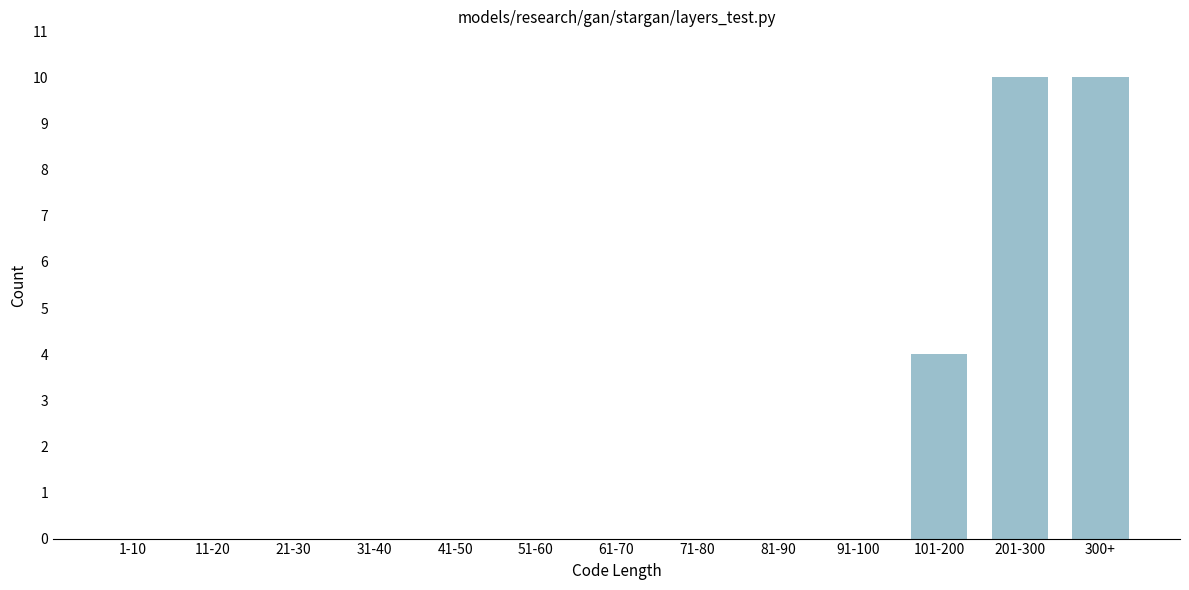

Reading left to right, extract all data points from this chart.

1-10=0	11-20=0	21-30=0	31-40=0	41-50=0	51-60=0	61-70=0	71-80=0	81-90=0	91-100=0	101-200=4	201-300=10	300+=10